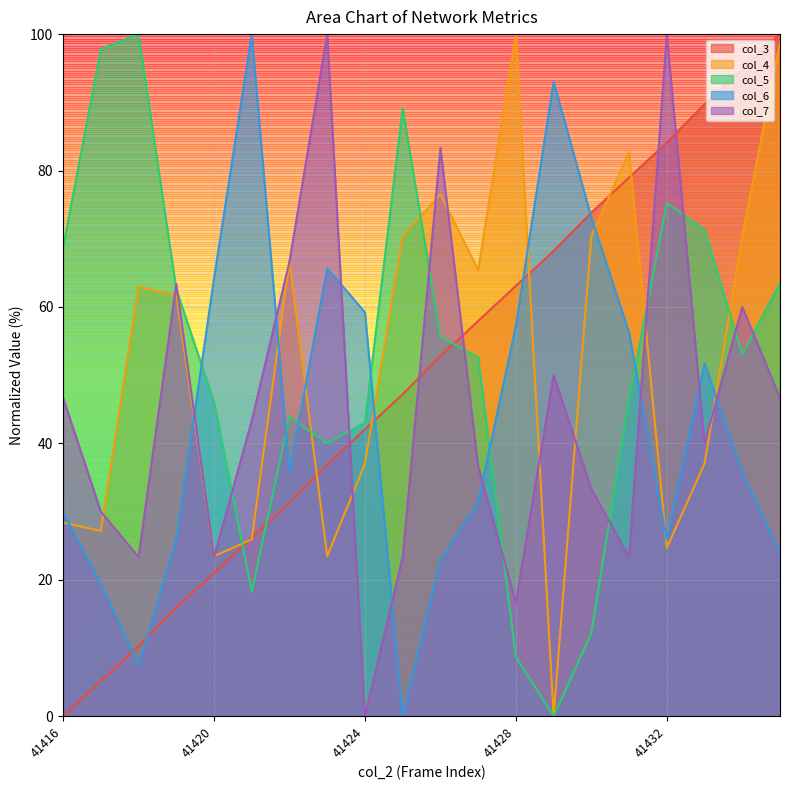

Rank the categories by col_3 value from lowest to highest.

41416, 41417, 41418, 41419, 41420, 41421, 41422, 41423, 41424, 41425, 41426, 41427, 41428, 41429, 41430, 41431, 41432, 41433, 41434, 41435